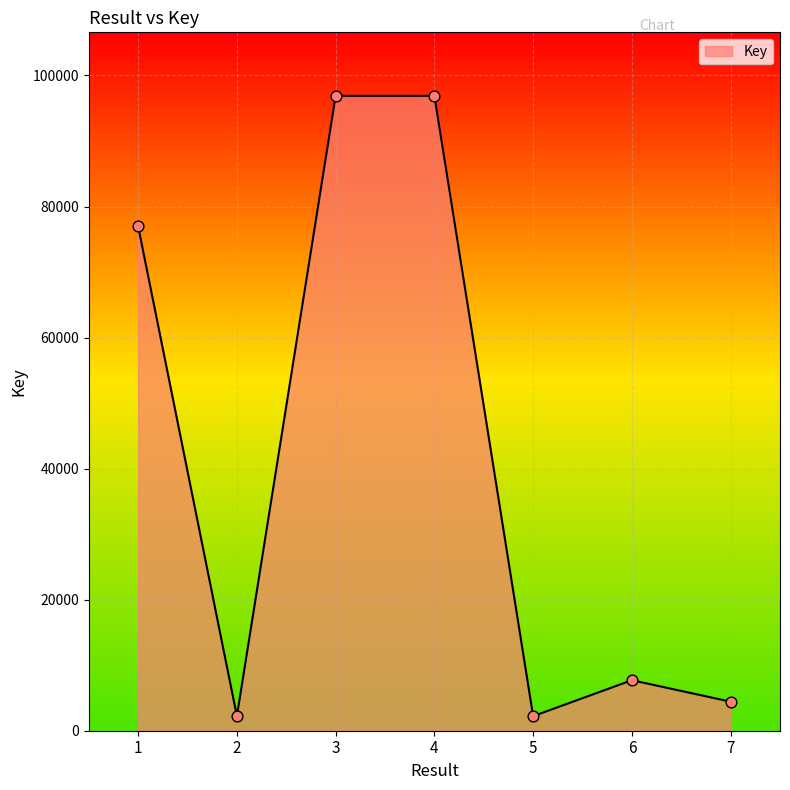

What is the change in value from 1 to 2?

-74758